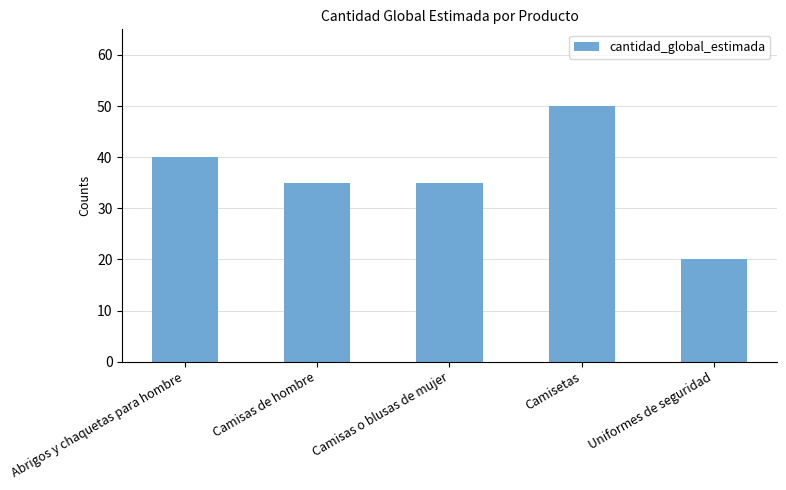

What is the smallest value displayed?

20